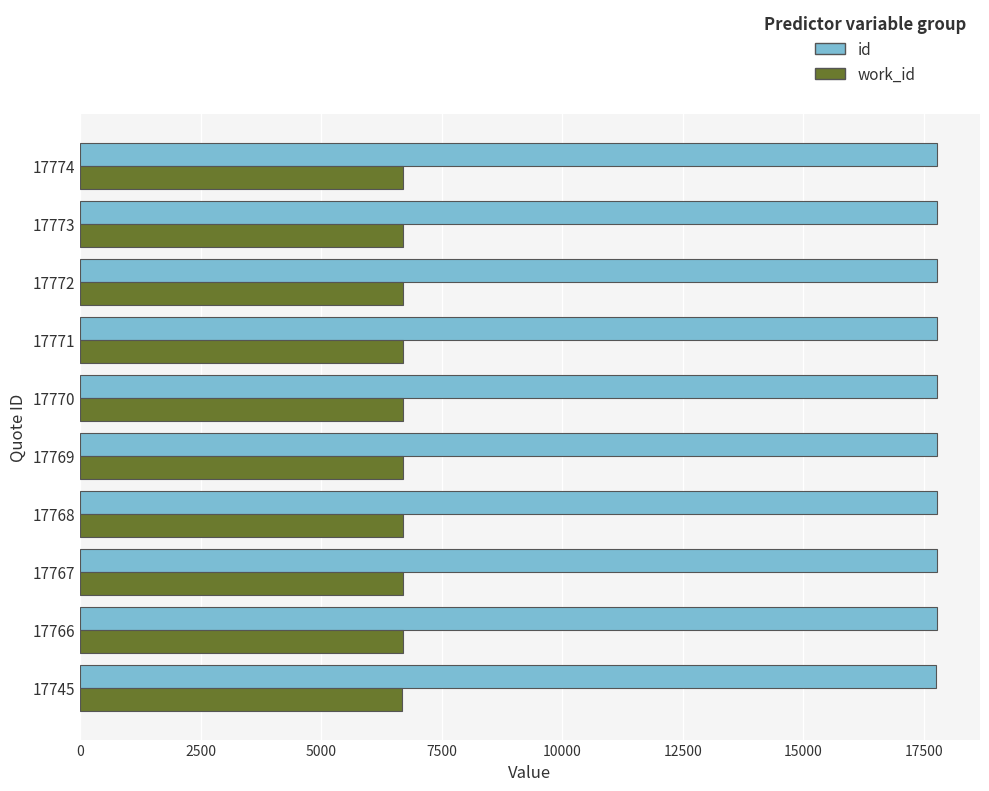

What is the sum of all id values?

177675